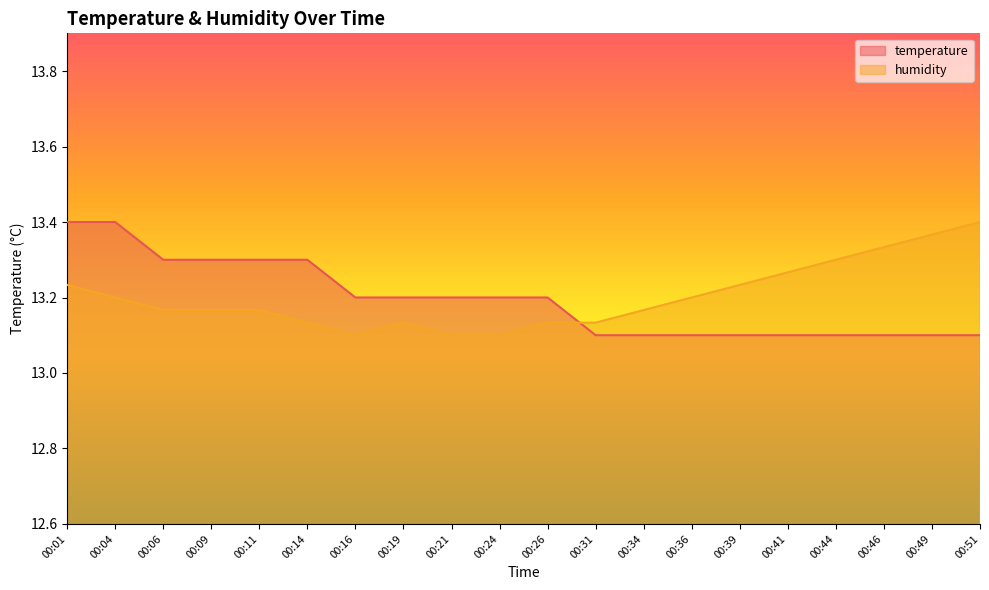

Does the chart display data point markers on the line(s)?

No